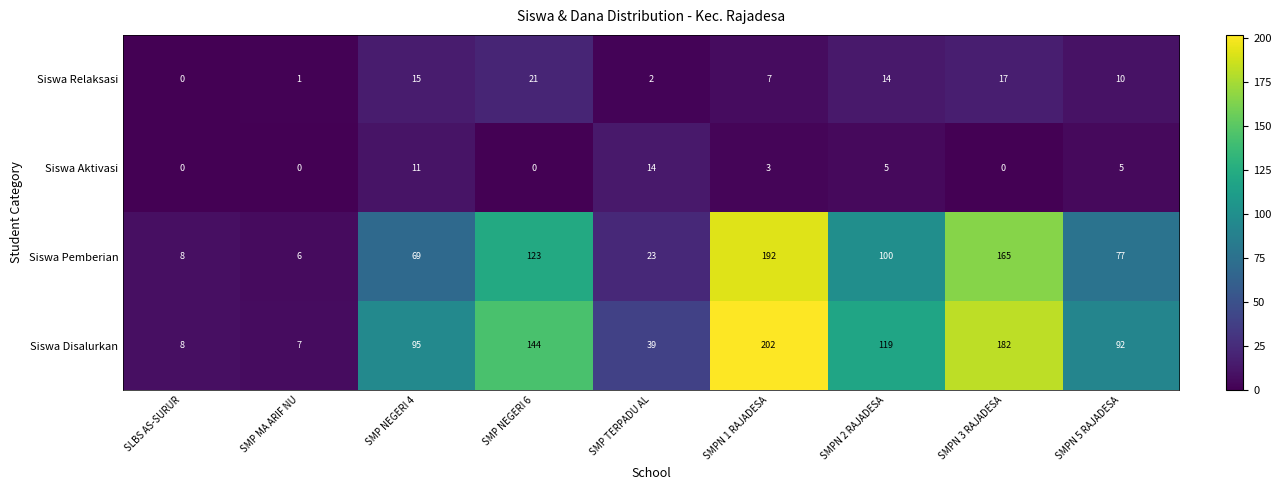

How many categories are shown in the chart?

9